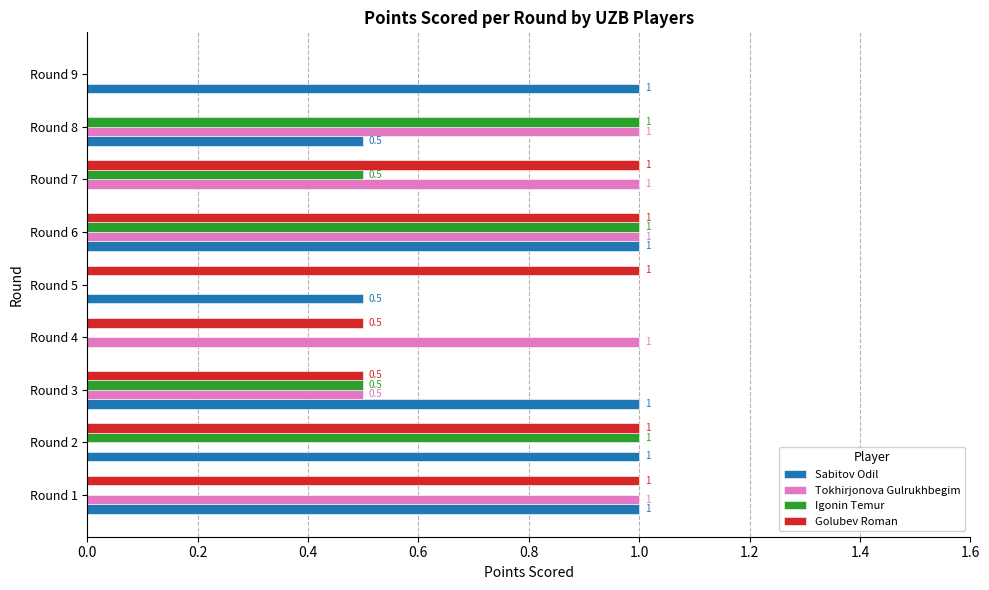

At which category is the sum across all series the highest?

Round 6